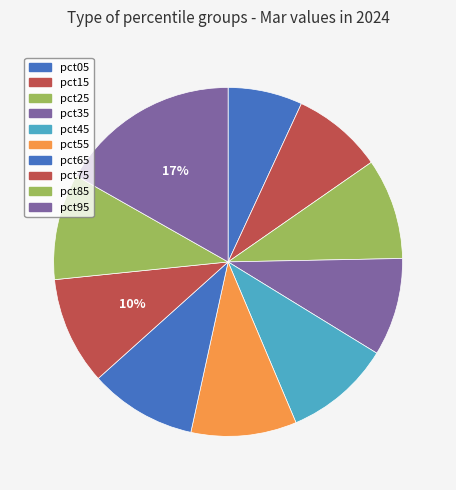

How many slices are in this pie chart?

10